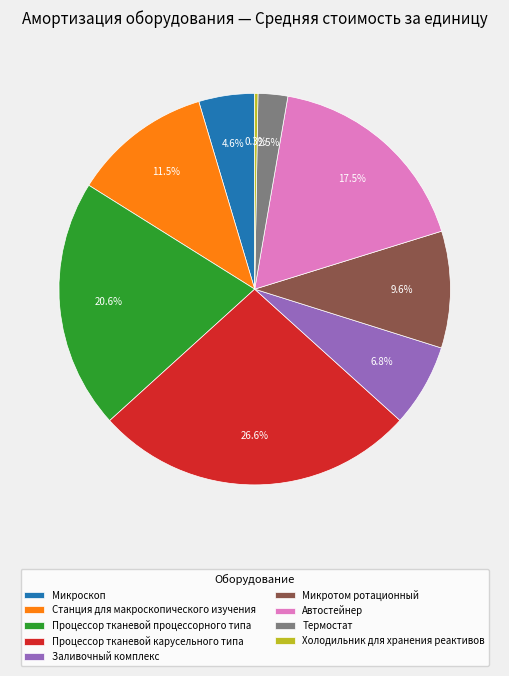

Which has a higher value, Процессор тканевой процессорного типа or Заливочный комплекс?

Процессор тканевой процессорного типа